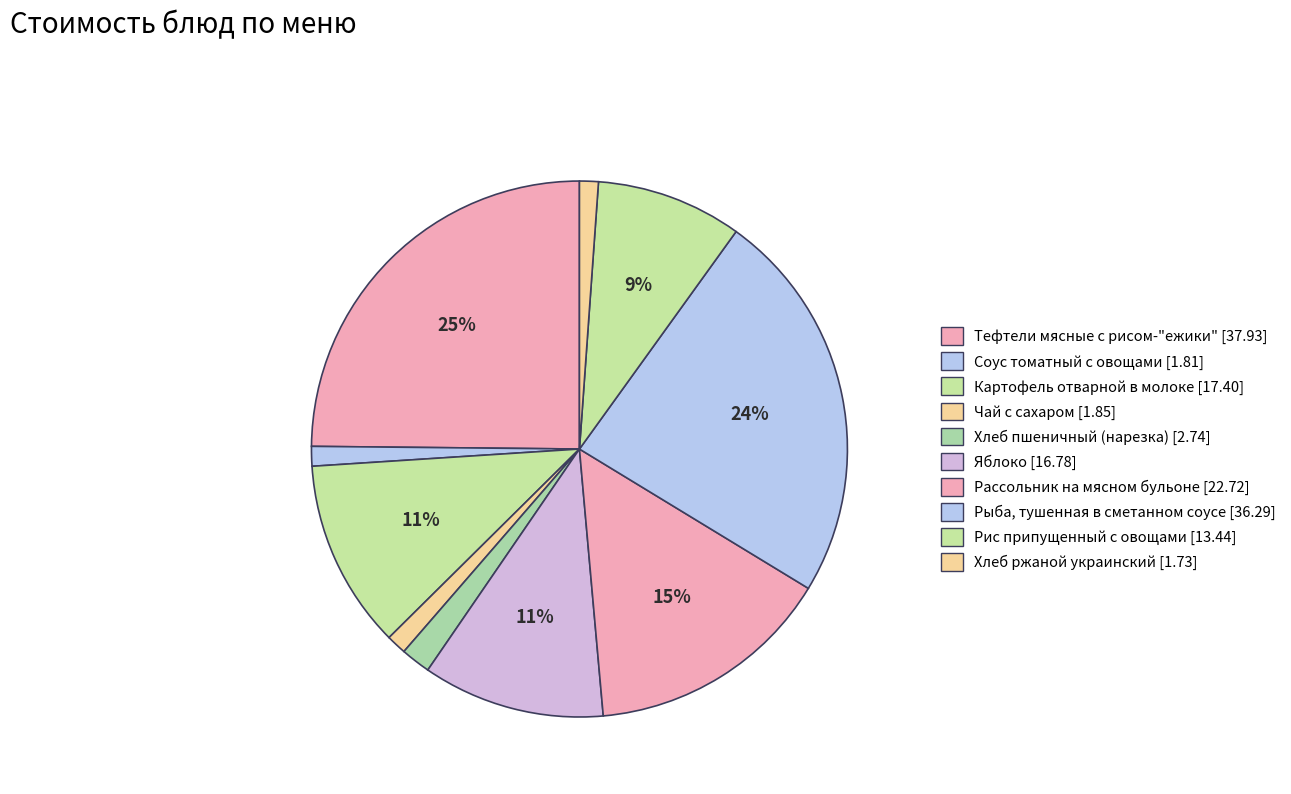

How many segments does this pie chart have?

10